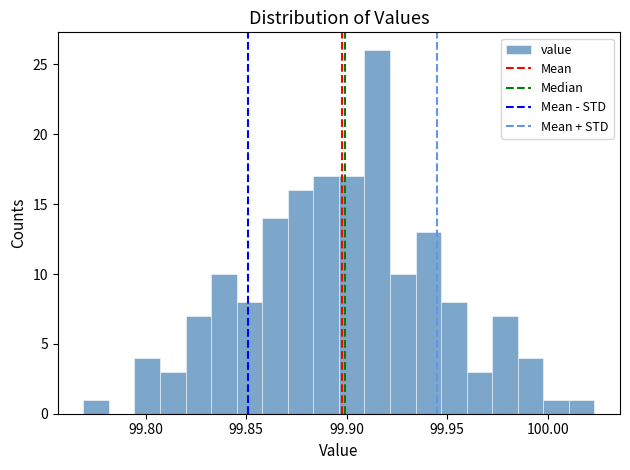

Around what value on the x-axis is the tallest bar? Give the approximate position of its centre, as read against the axis.

99.915